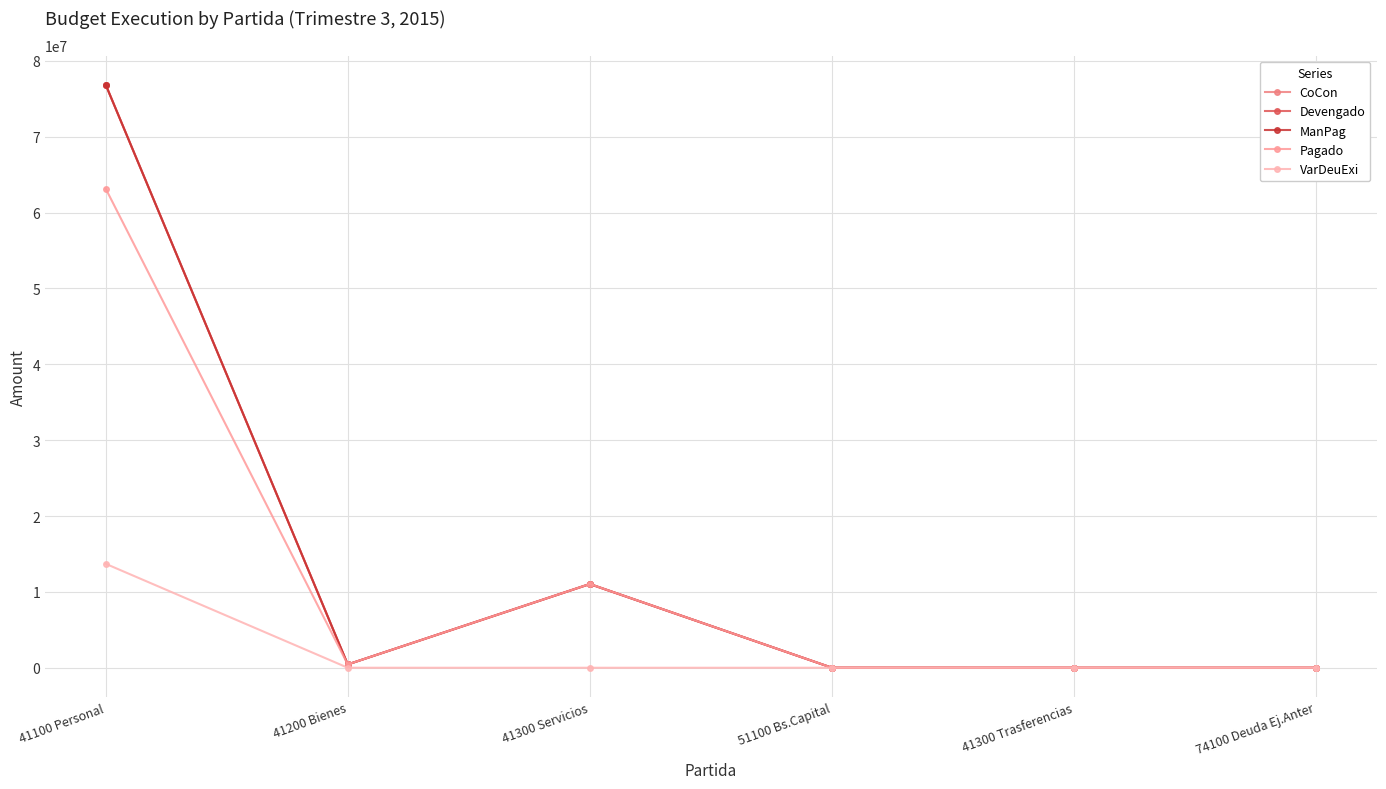

What is the label of the 6th point from the right?

41100 Personal